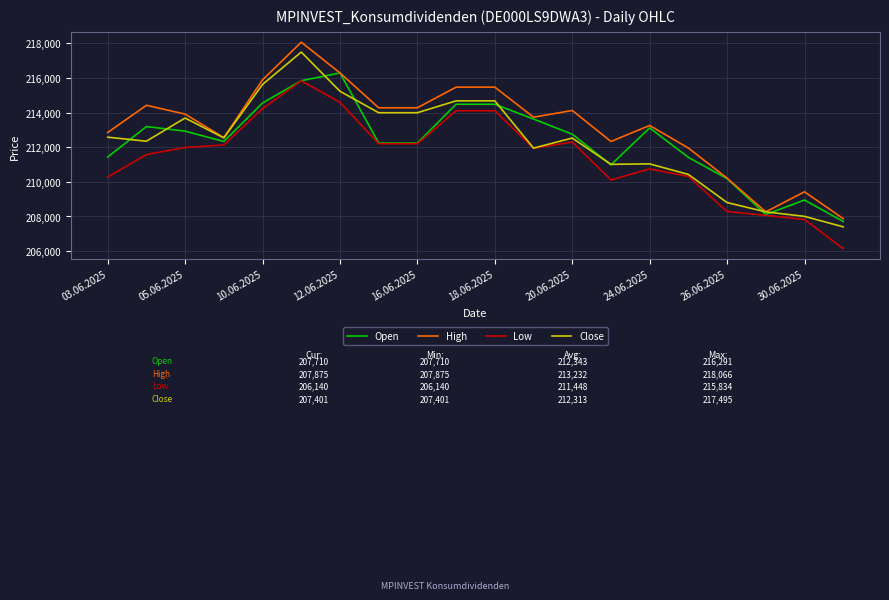

Which series has the largest range (max minus min)?

High